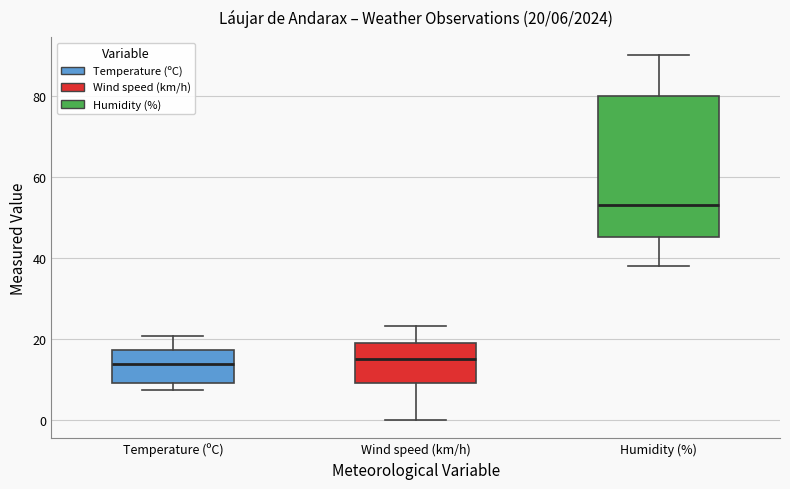

Comparing the boxes themselves (not the whiskers), which one is the tallest?

Humidity (%)